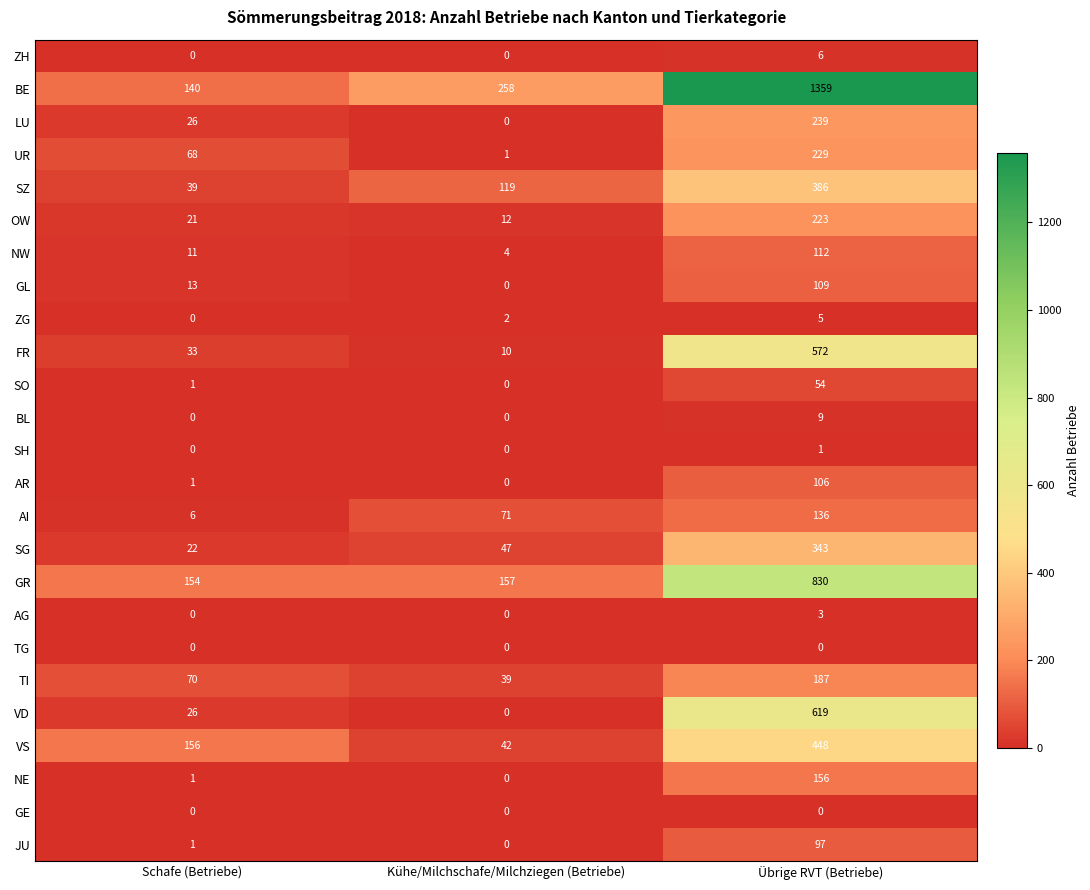

Where is SO nearest to the value 27?

Schafe (Betriebe)